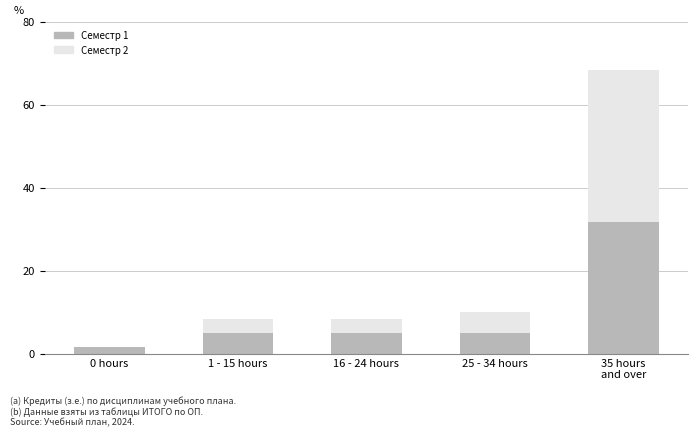

How many categories are shown in the chart?

5